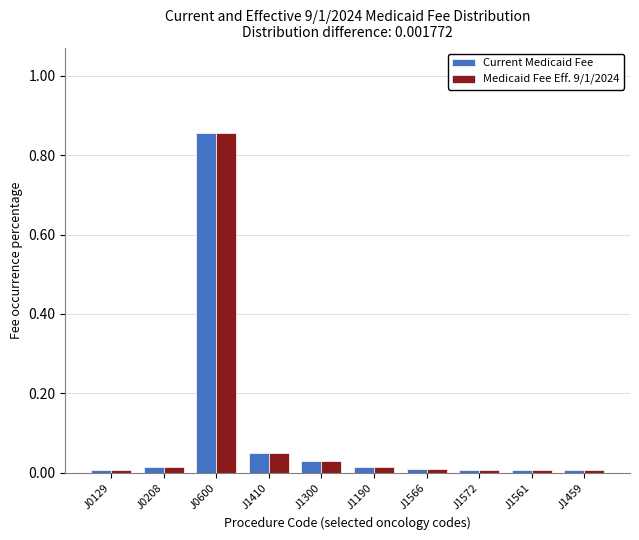

How many distinct data groups are displayed?

2